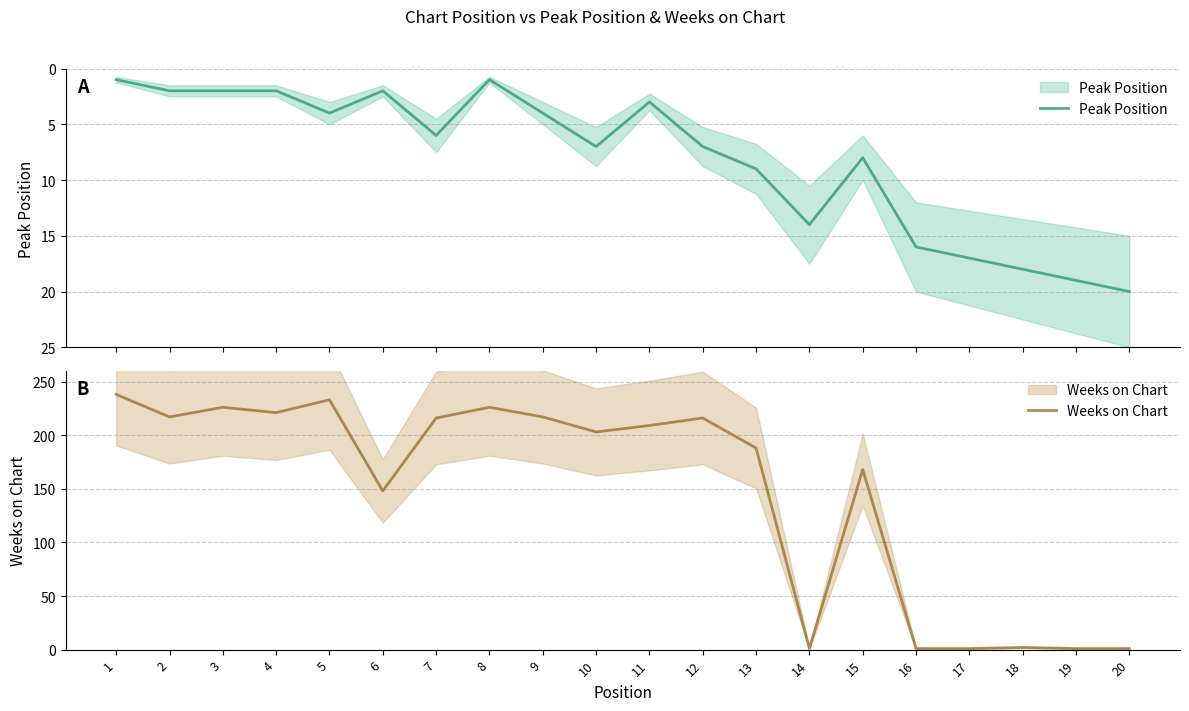

How many series are shown in this chart?

2